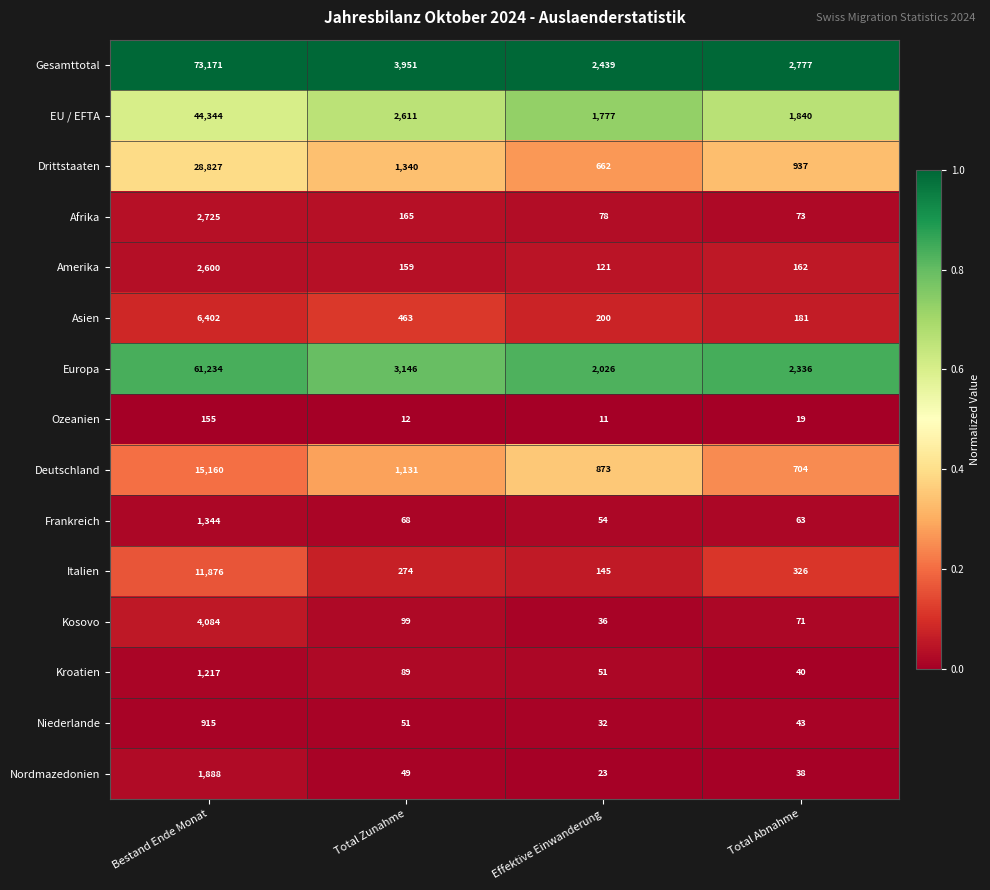

Where is Nordmazedonien nearest to the value 955?

Total Zunahme